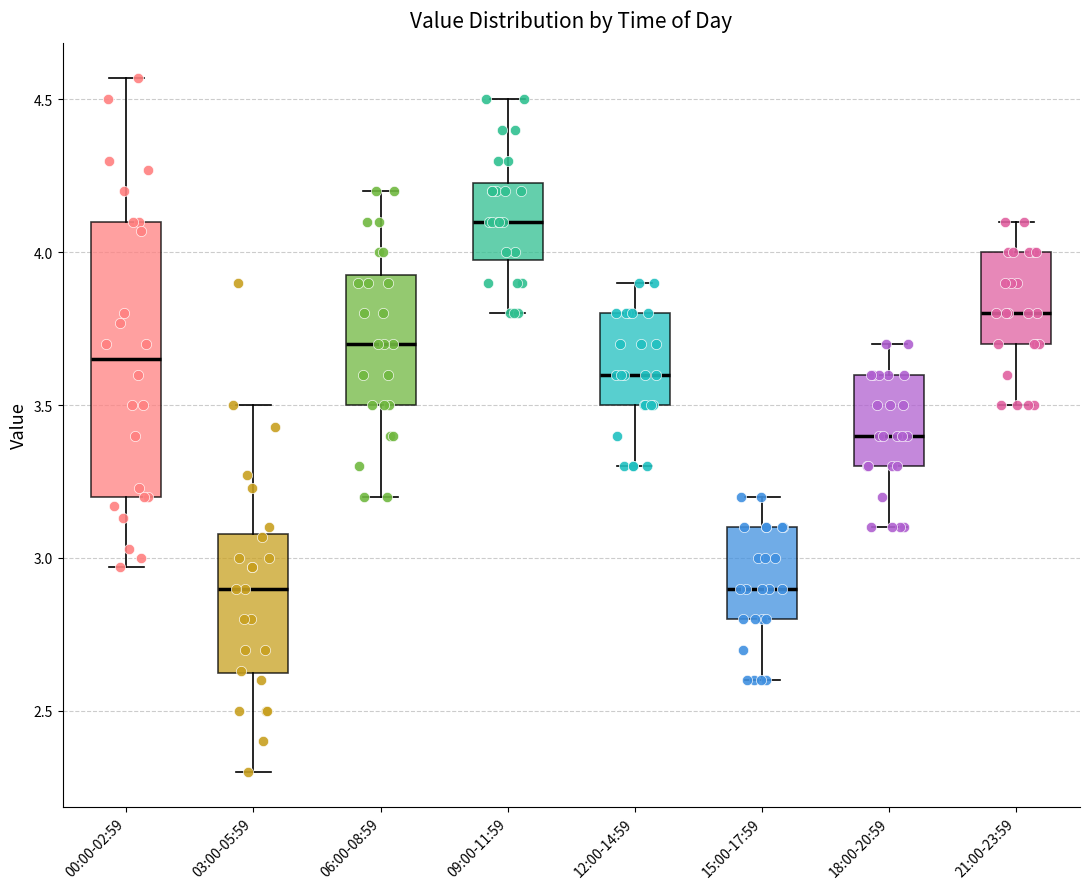

Which box is the tallest, from its lower edge to its upper edge?

00:00-02:59